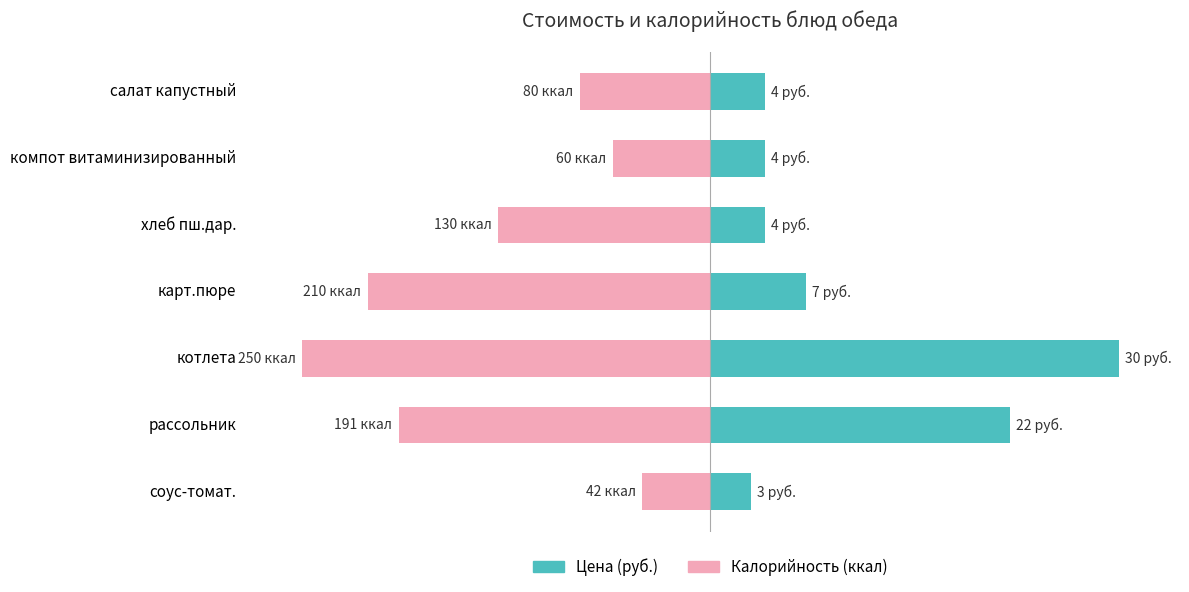

Does the chart contain stacked bars?

No